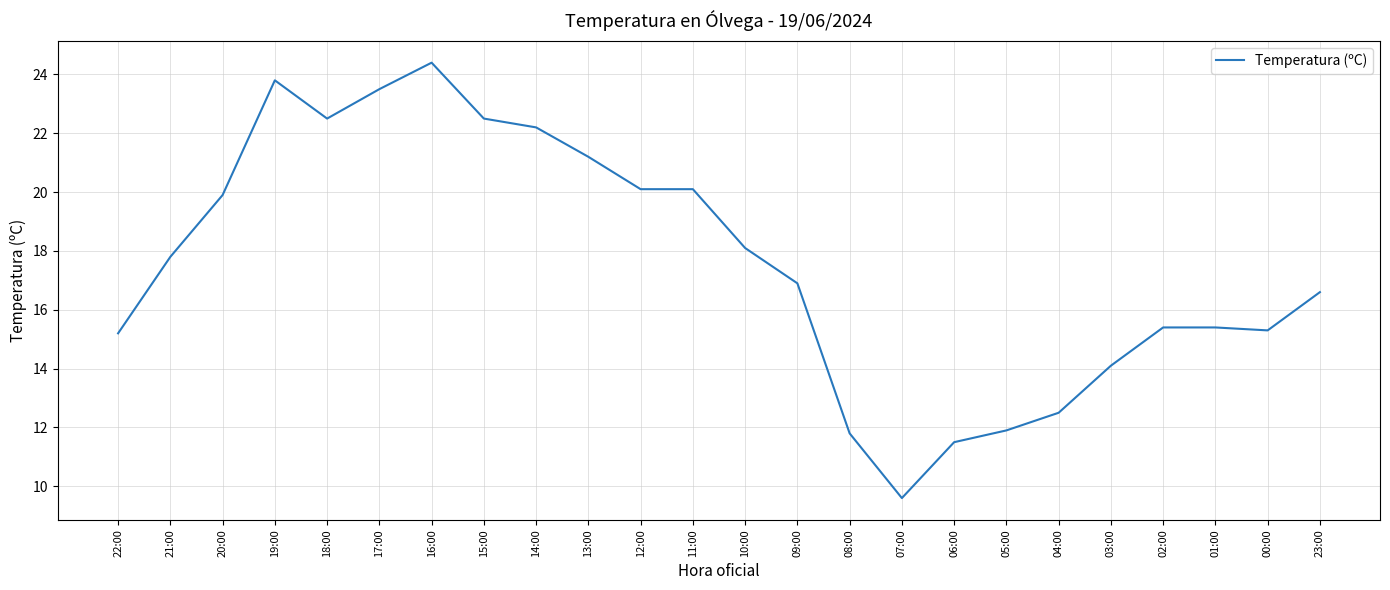

Read the value at 01:00.

15.4